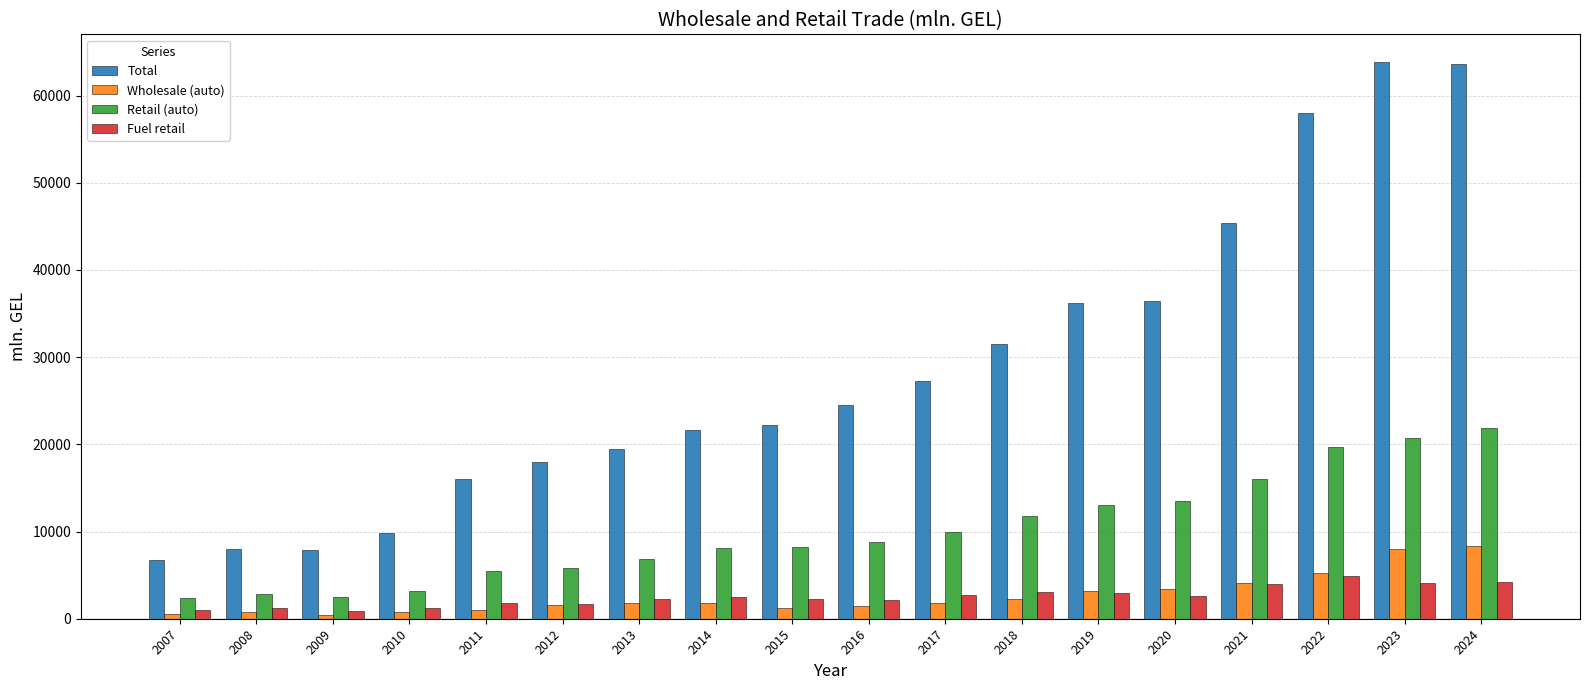

How many bars are there in total?

72